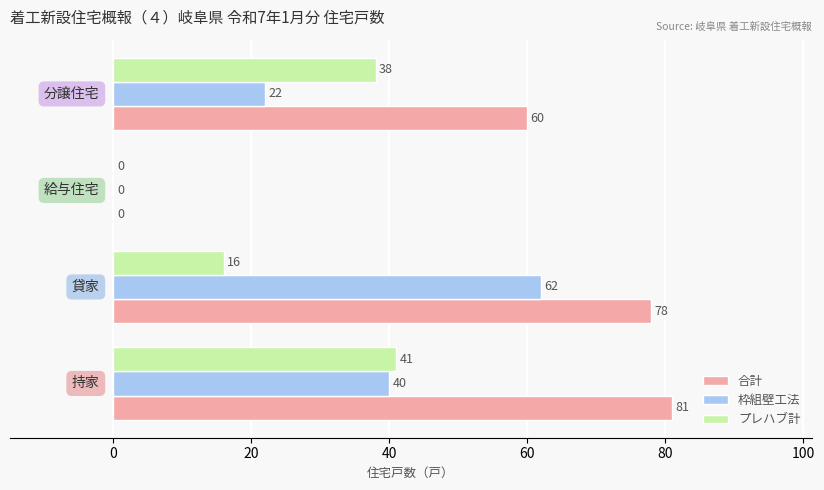

Which series has the largest total across all categories?

合計